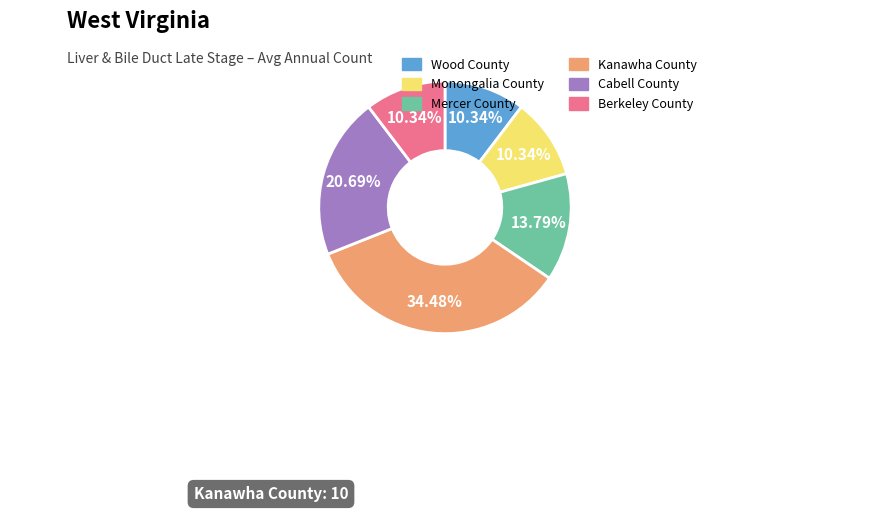

To the nearest percent, what is the combined percentage of Berkeley County and Kanawha County?

45%